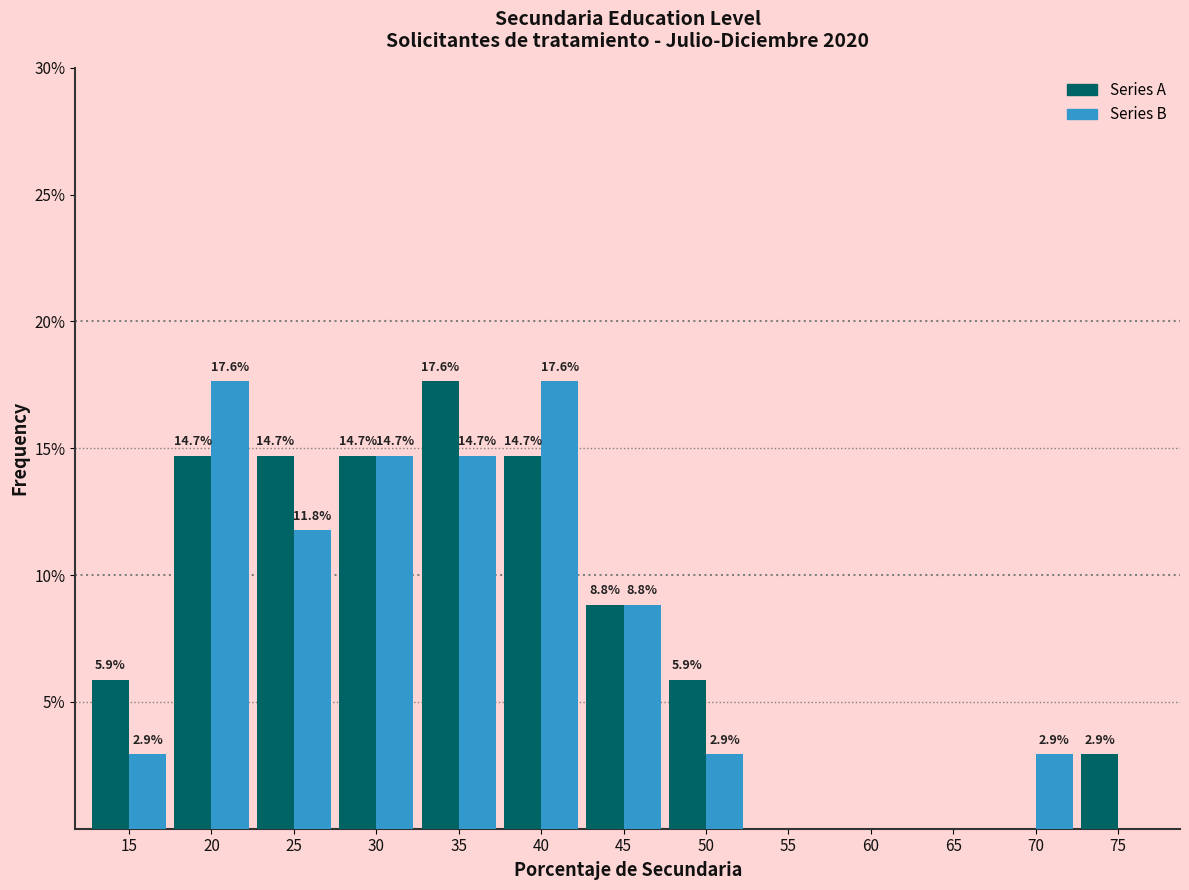

What is the total value across all series at 75?

2.9